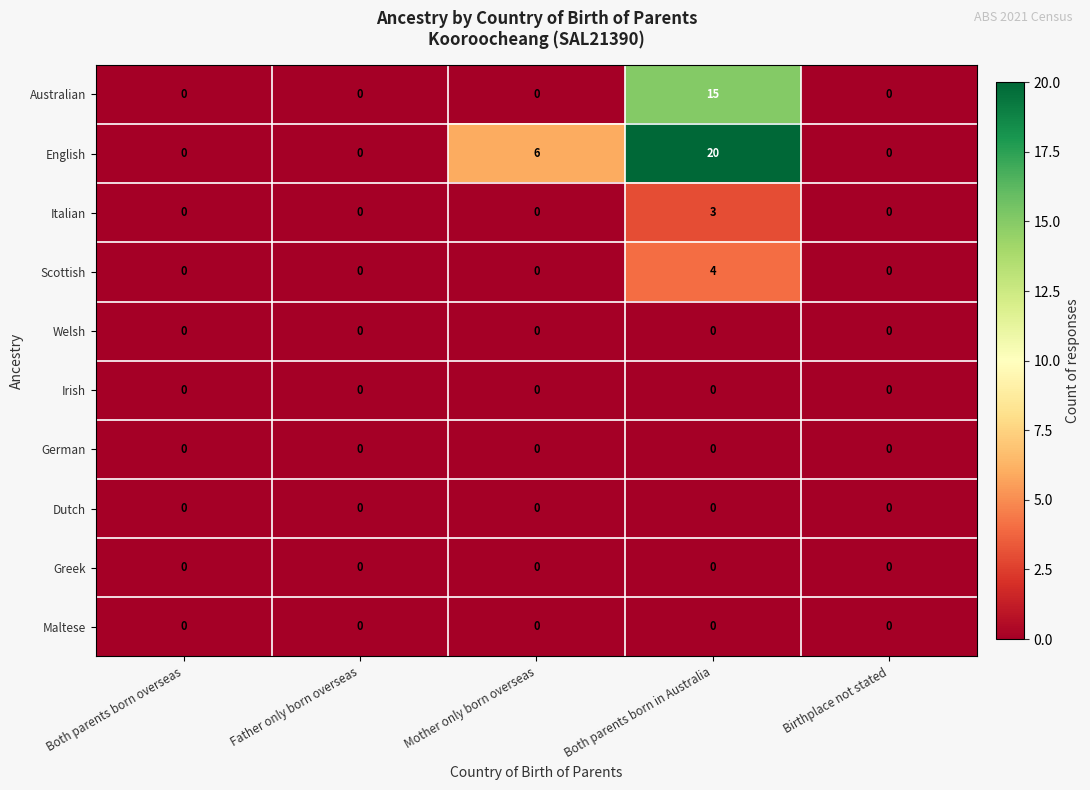

Which series has the largest total across all categories?

English